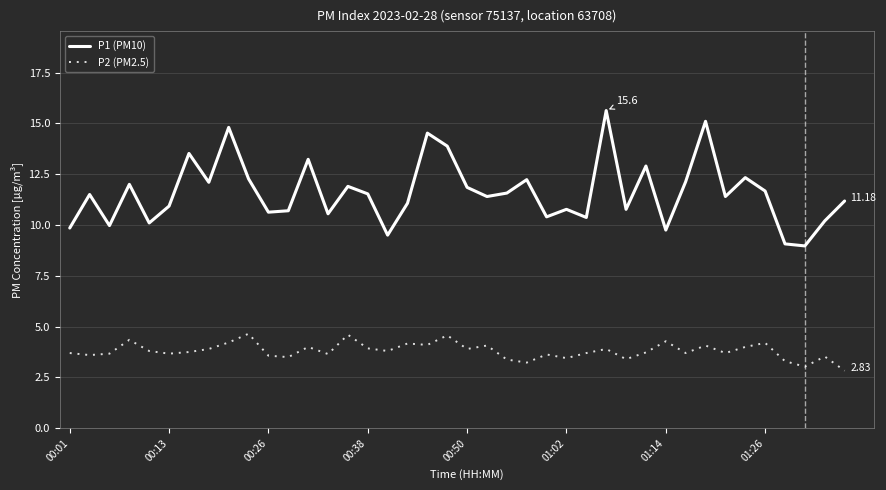

Which series has the widest spread of values?

P1 (PM10)